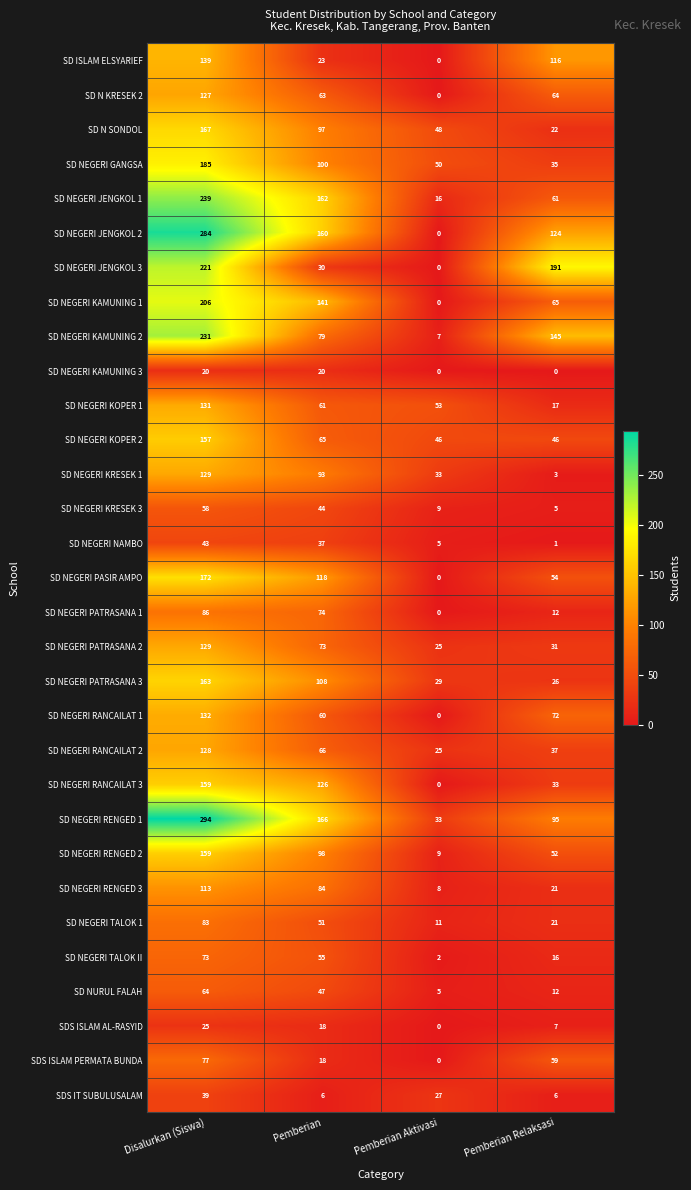

How many series are shown in this chart?

31